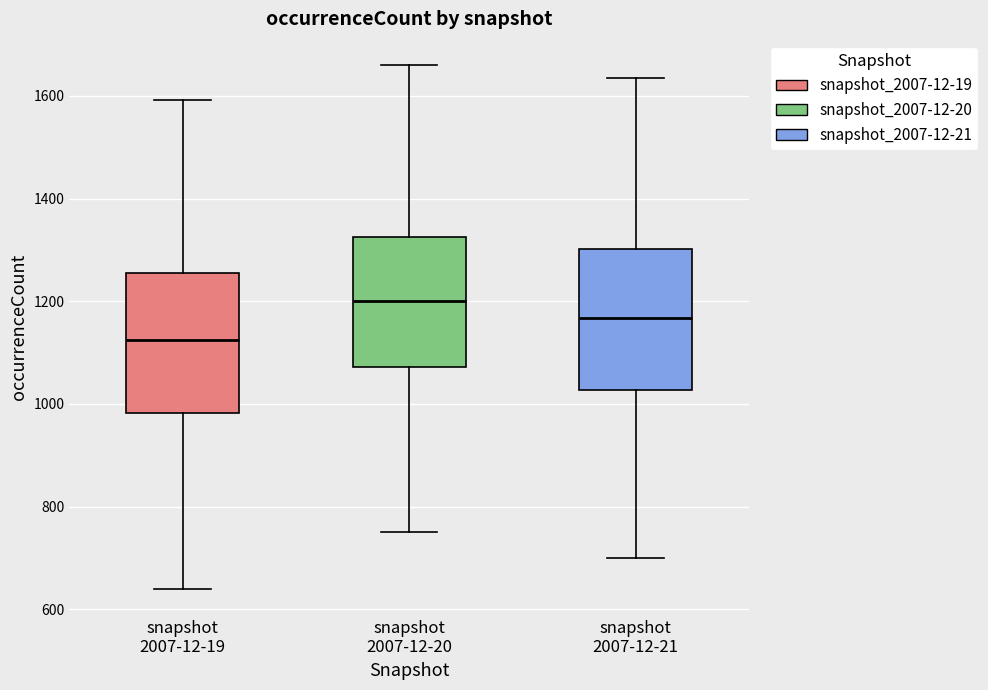

Reading left to right, transcribe this box plot: for each box, give where its median line is, the range the box spans, and where its two whiskers end, as read against the y-axis. The values are not printed on the chart, so give them approximately, as read against the axis.

snapshot 2007-12-19: median 1120, box 980 to 1260, whiskers 640 to 1600
snapshot 2007-12-20: median 1200, box 1080 to 1320, whiskers 760 to 1660
snapshot 2007-12-21: median 1160, box 1020 to 1300, whiskers 700 to 1640